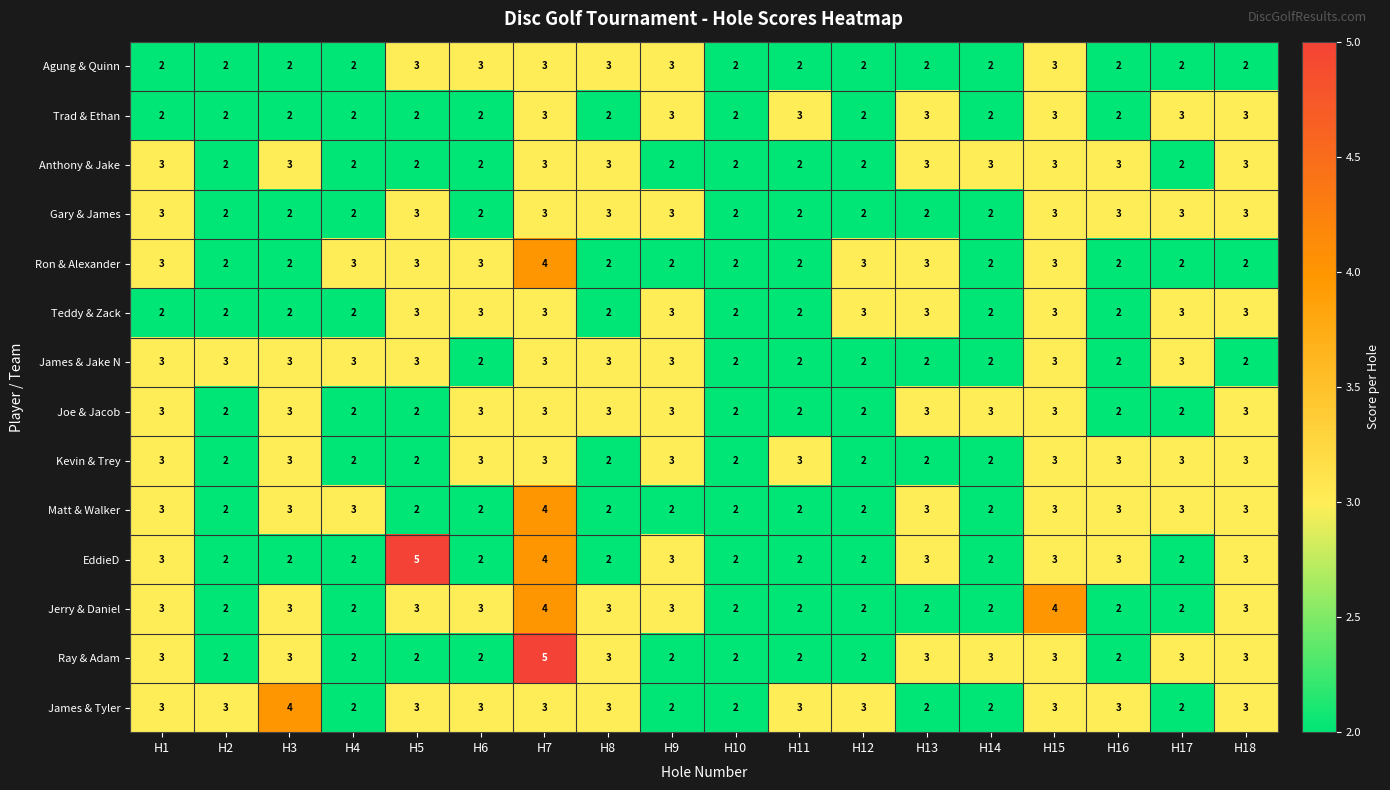

How many EddieD values are between 2 and 3?

16